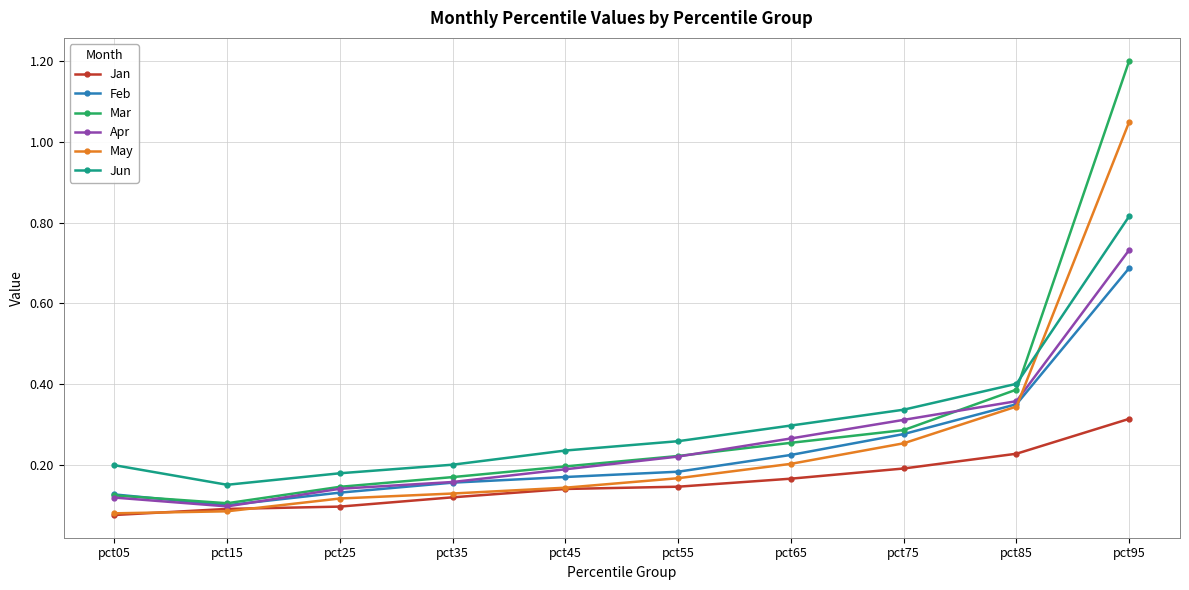

Between pct25 and pct65, which series saw the biggest shift?

Apr